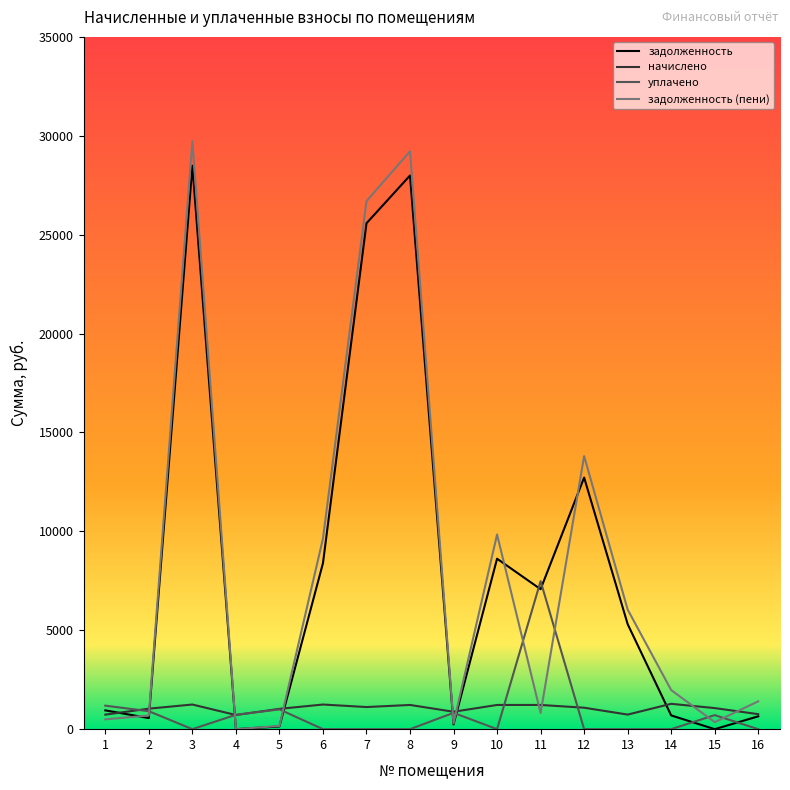

Rank the series by their maximum value, from lowest to highest.

начислено, уплачено, задолженность, задолженность (пени)